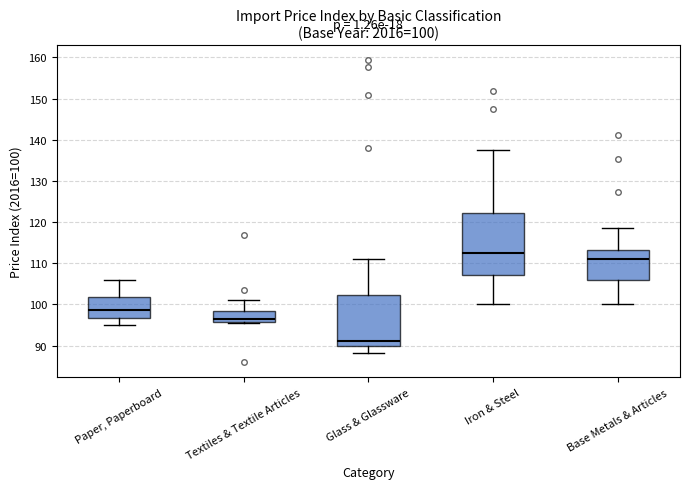

Which box's median line is the highest?

Iron & Steel